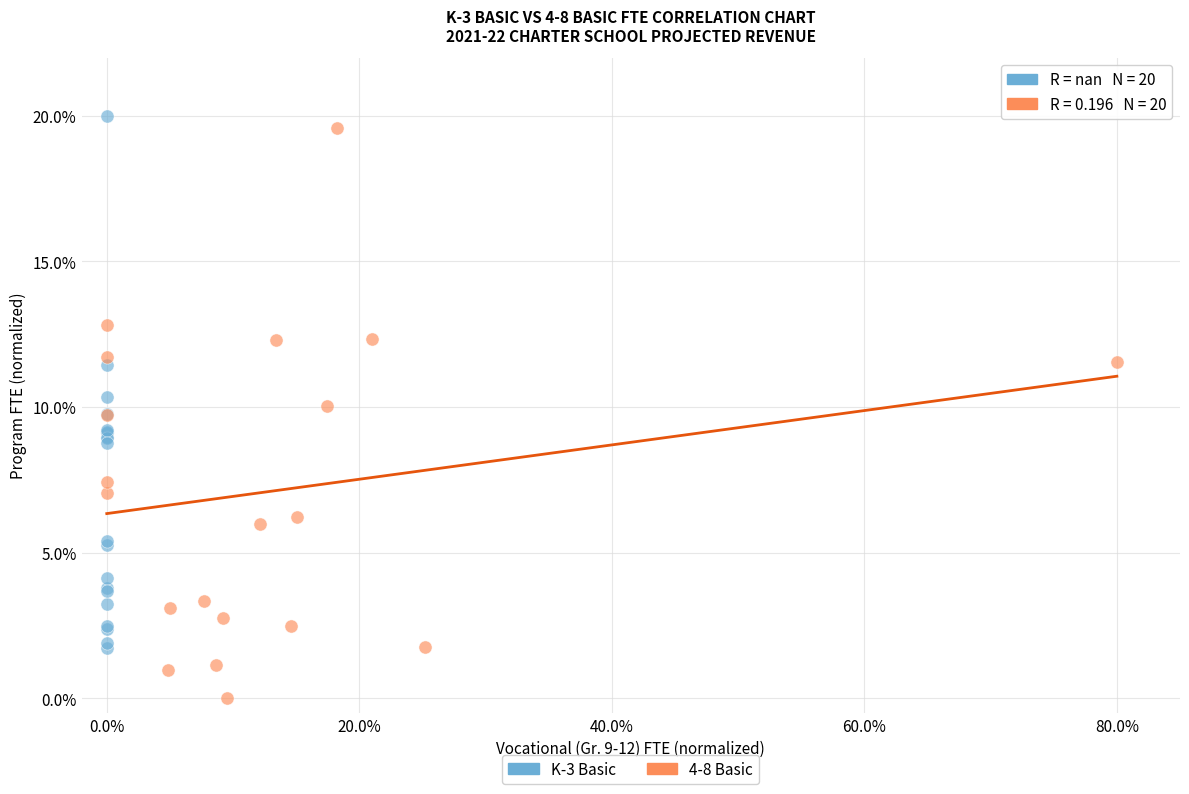

Which series contains the lowest Y value?

4-8 Basic